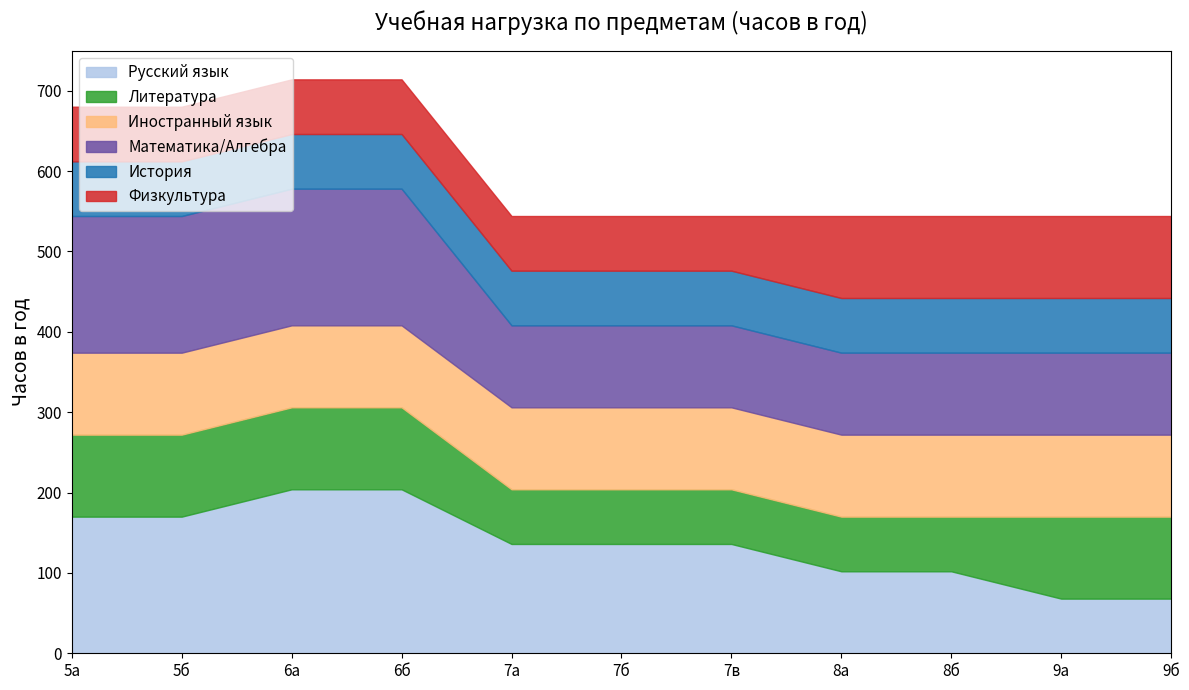

True or false: Физкультура has more than 1 points higher than both neighbors.

False